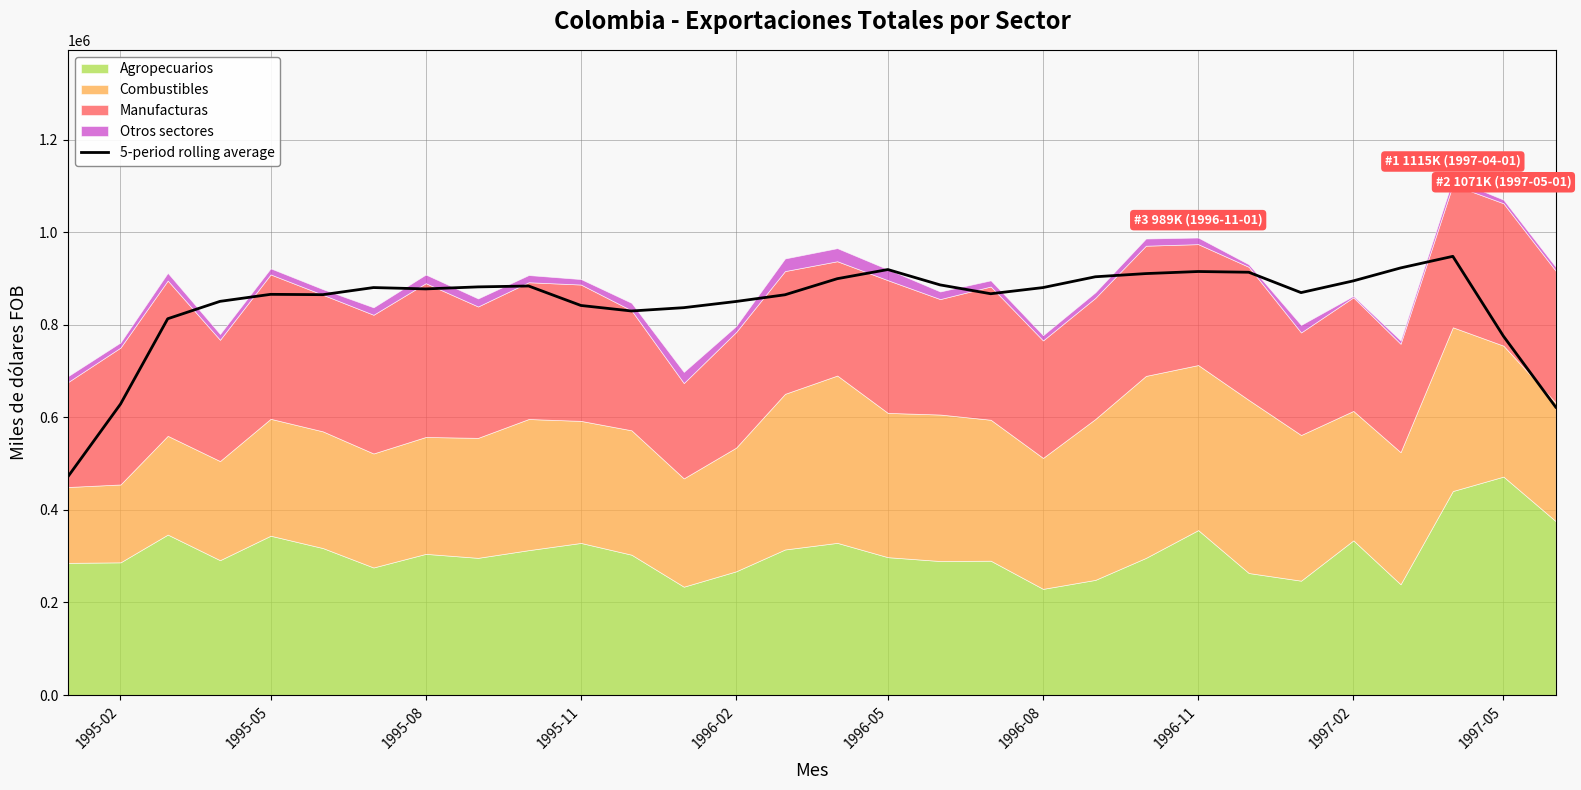

The value of 5-period rolling average at 1995-05 is 865951.2. True or false?

True